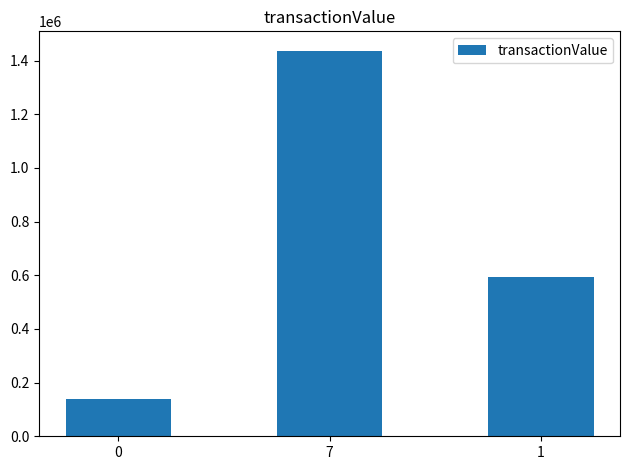

Rank the categories by value from highest to lowest.

7, 1, 0